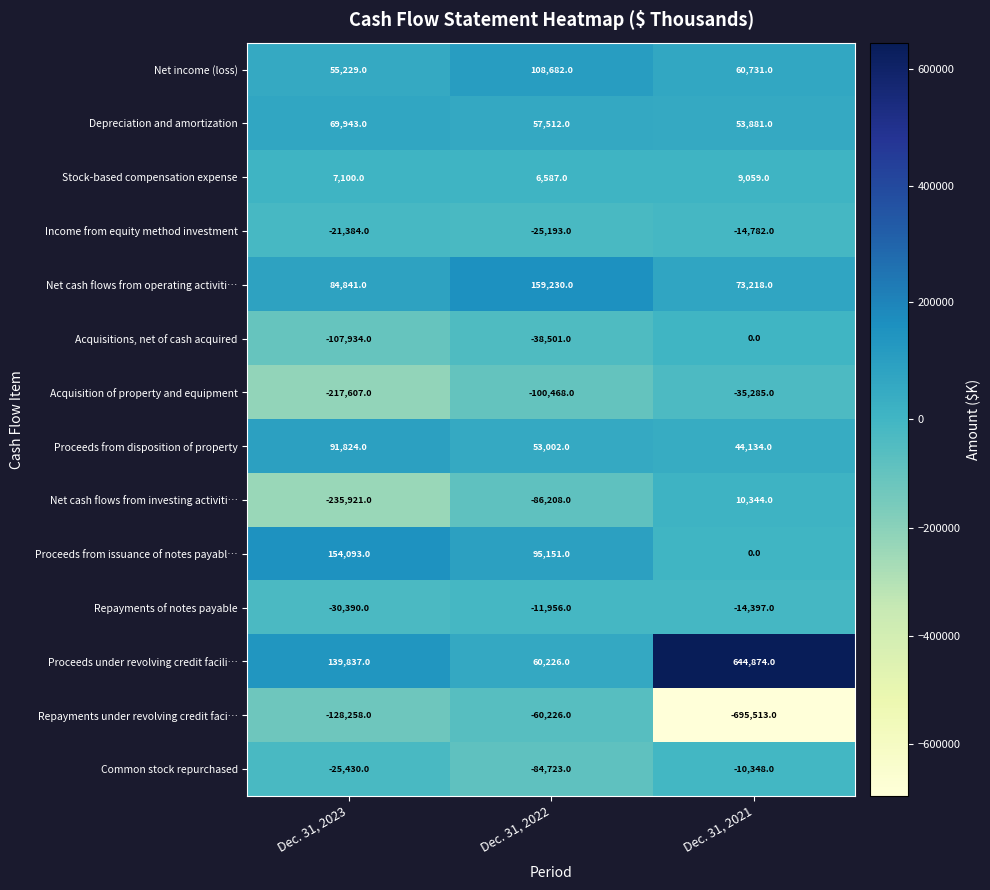

What is the difference between the highest and lowest values at Dec. 31, 2022?

259698